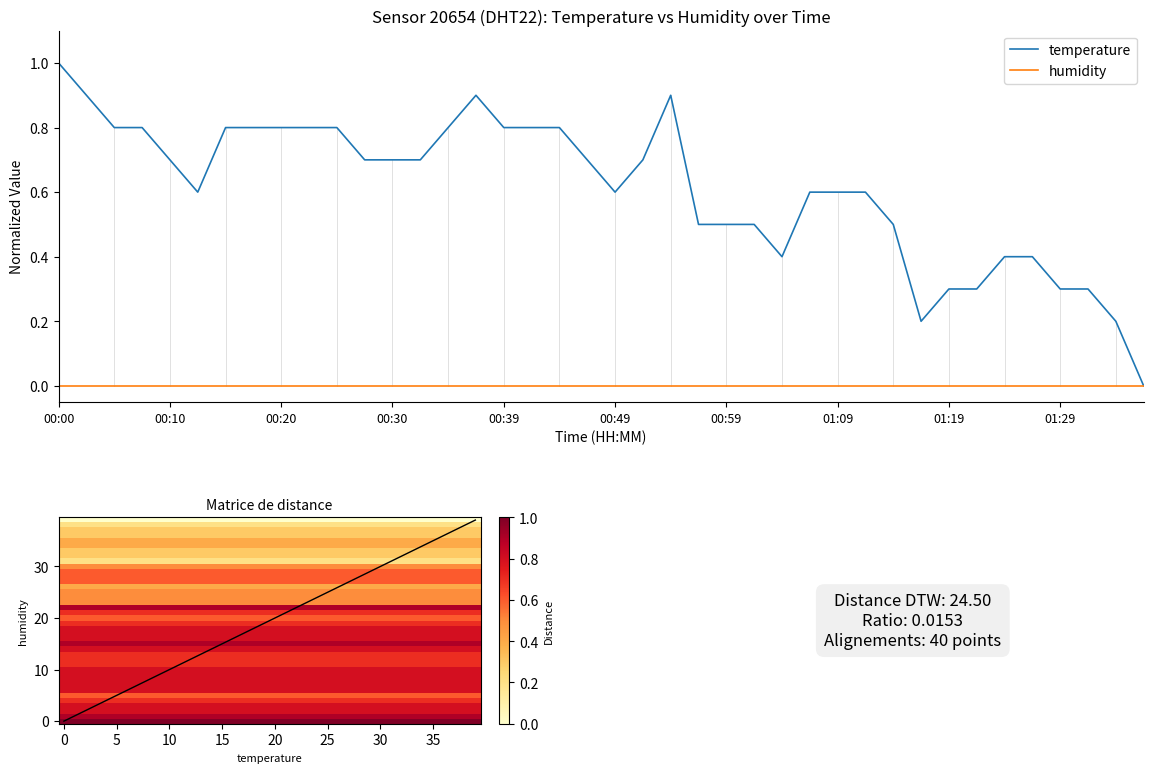

How many values are above zero?

39